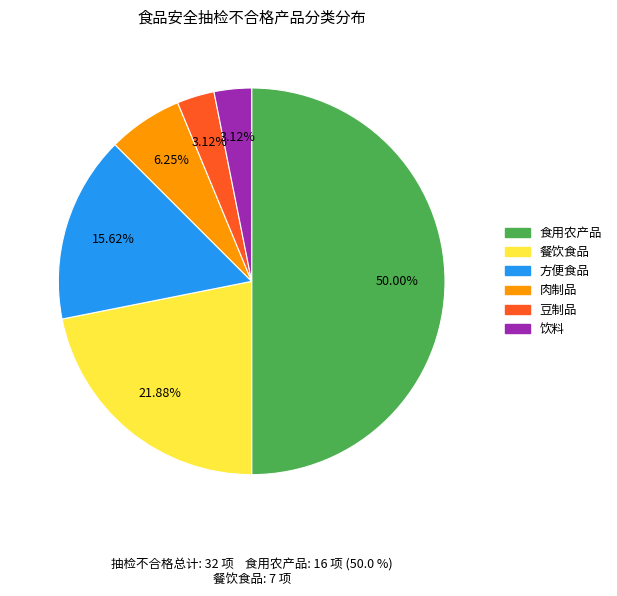

To the nearest percent, what is the average slice percentage?

17%